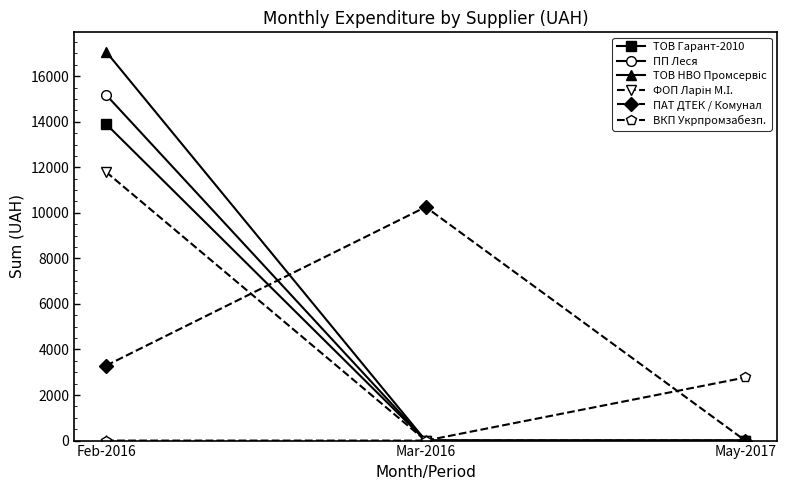

At which category is the sum across all series the highest?

Feb-2016